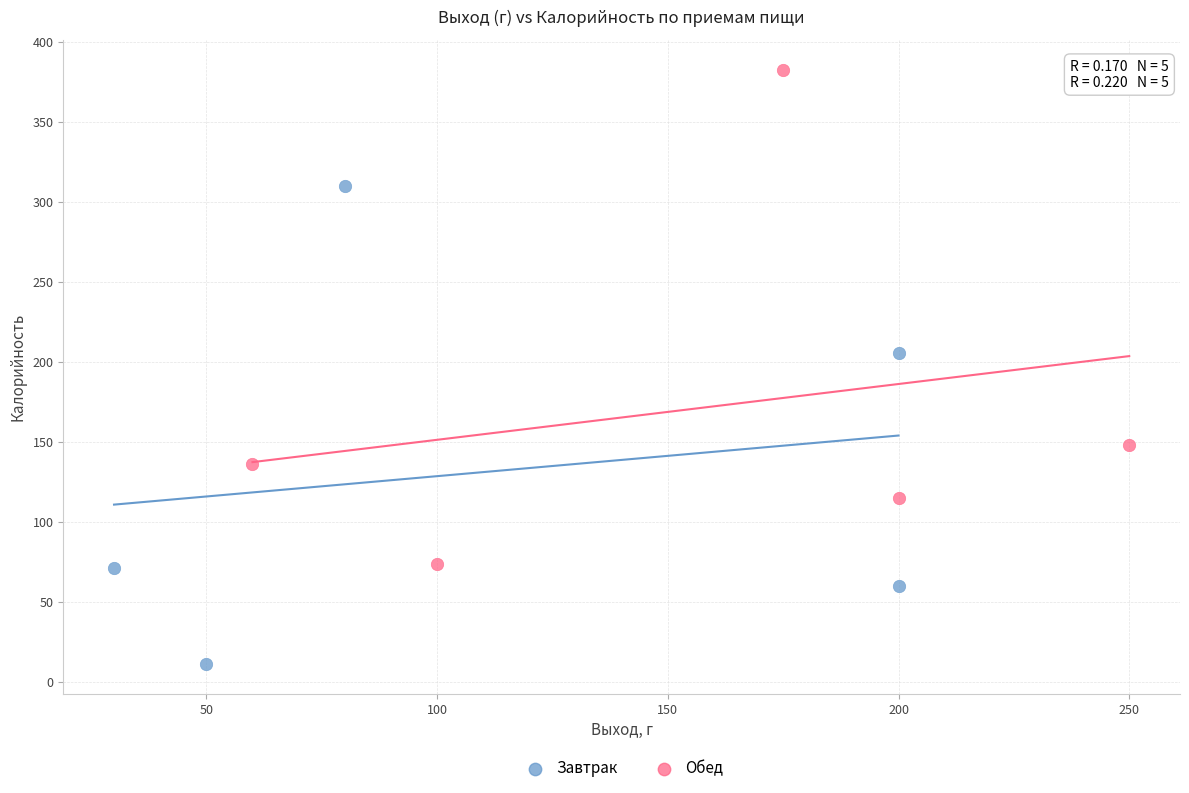

Which series contains the lowest Y value?

Завтрак